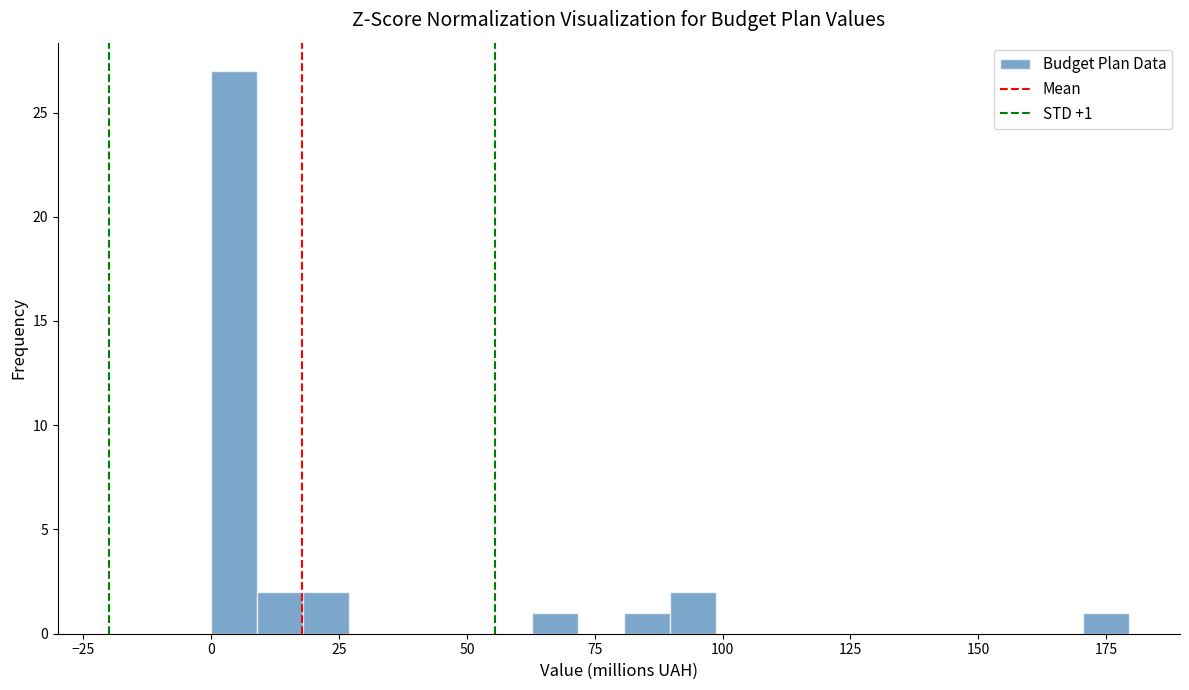

Around what value on the x-axis is the tallest bar? Give the approximate position of its centre, as read against the axis.

5